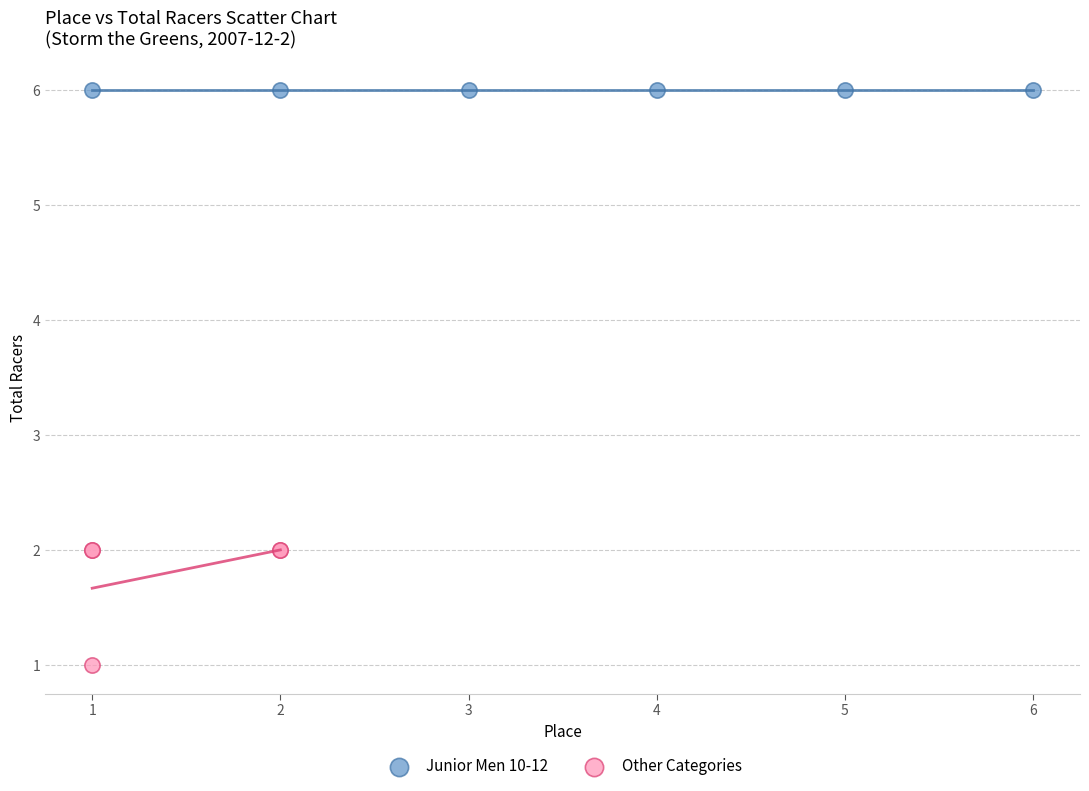

Which series contains the highest Y value?

Junior Men 10-12